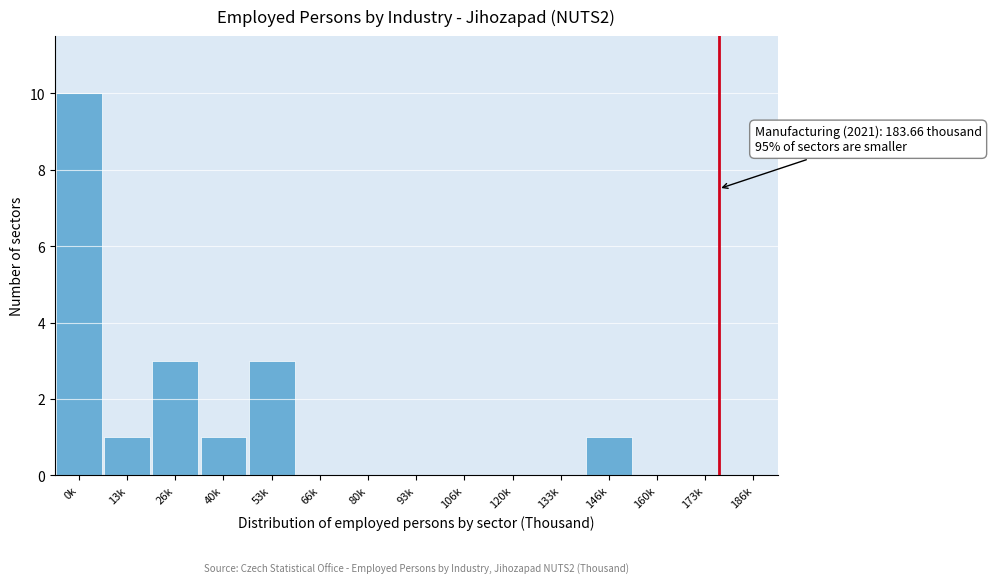

Reading right to left, extract all data points from this chart.

186k=0	173k=0	160k=0	146k=1	133k=0	120k=0	106k=0	93k=0	80k=0	66k=0	53k=3	40k=1	26k=3	13k=1	0k=10